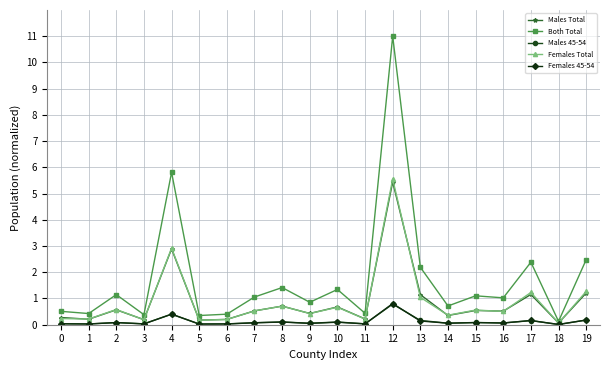

True or false: Males 45-54 has more than 0 points higher than both neighbors.

True